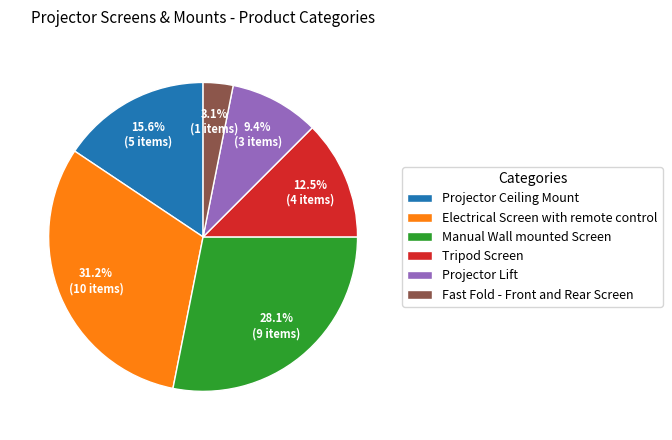

Is Fast Fold - Front and Rear Screen the majority of the pie?

No